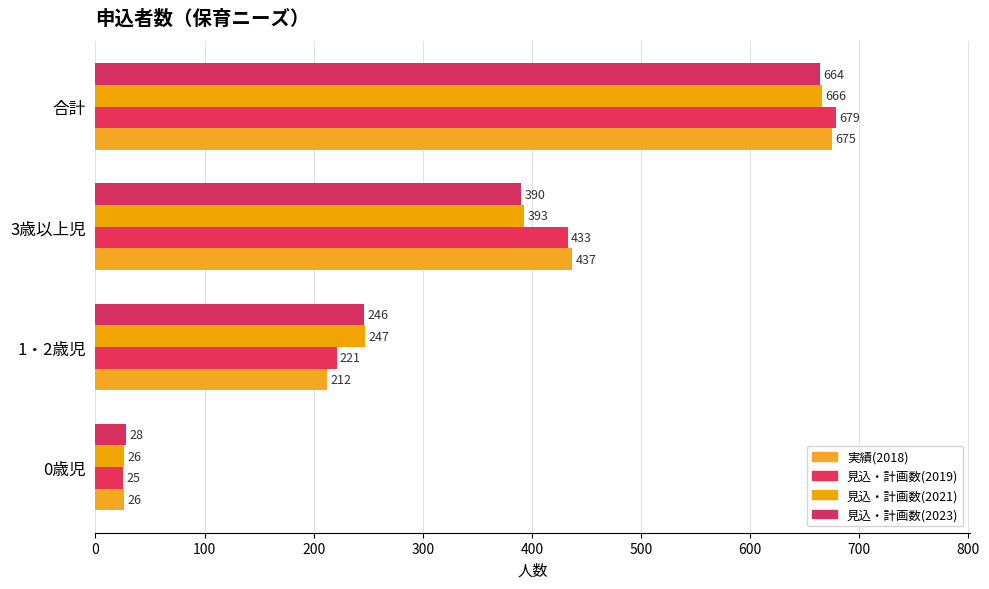

What is the value of the 見込・計画数(2019) bar at the 2nd from the left?

221